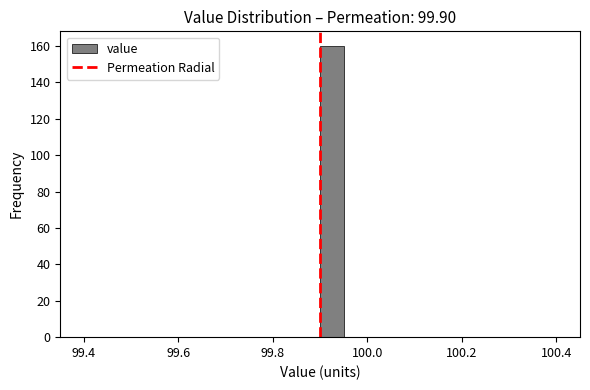

Read against the x-axis, roughly where is the centre of the tallest bar?

99.92